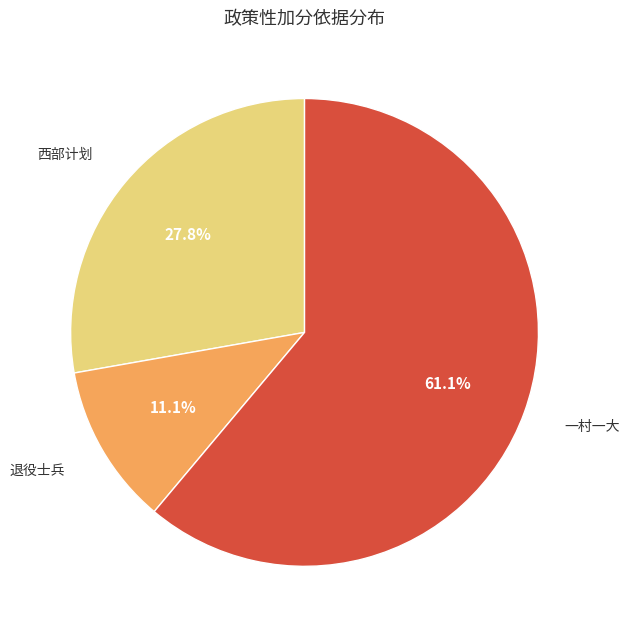

How many slices are in this pie chart?

3